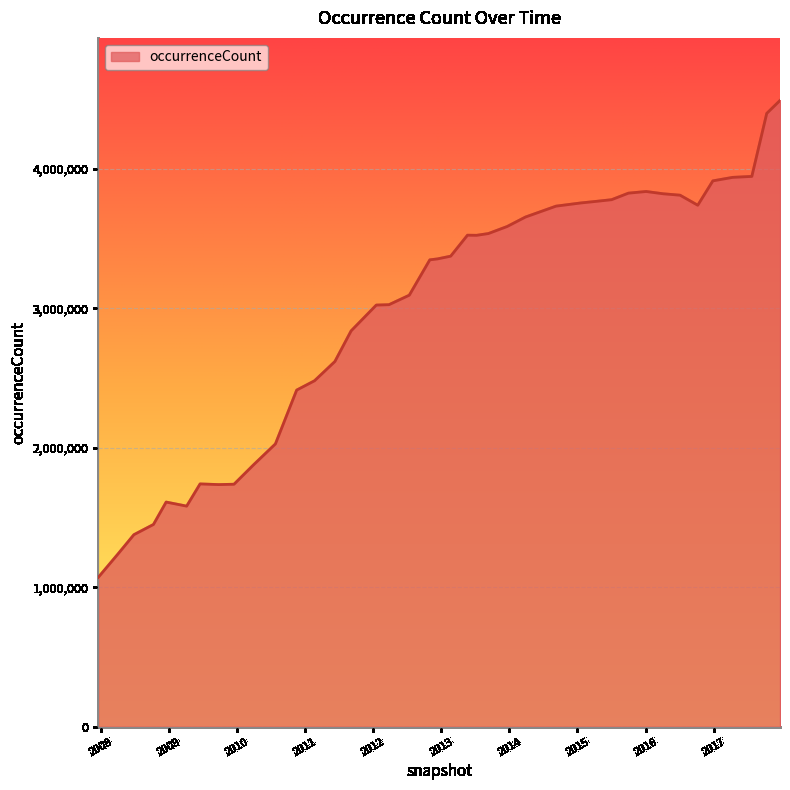

What is the difference between the maximum and minimum values?

3420480